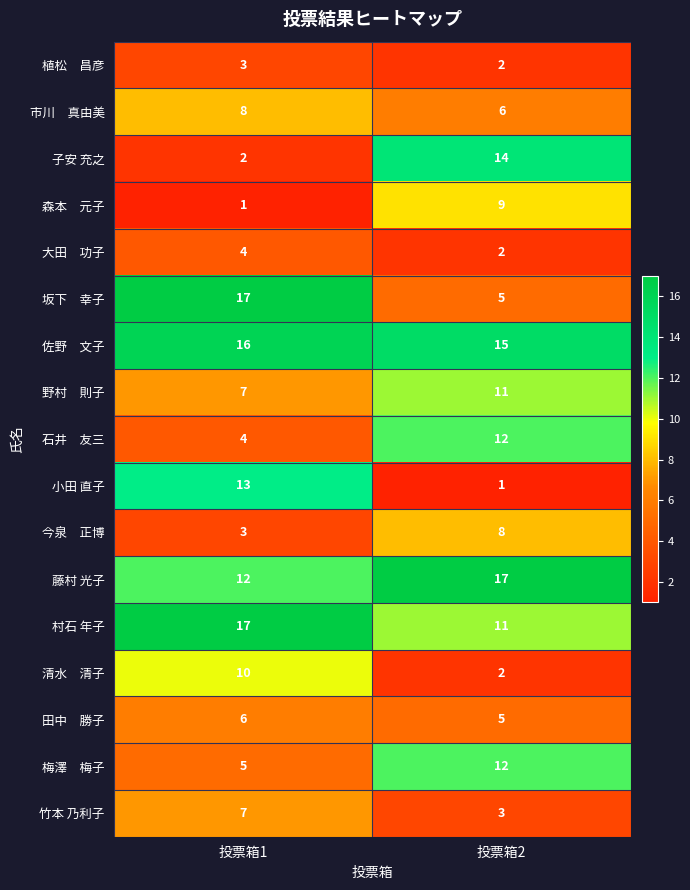

What is the approximate value of 子安 充之 at 投票箱2?

14